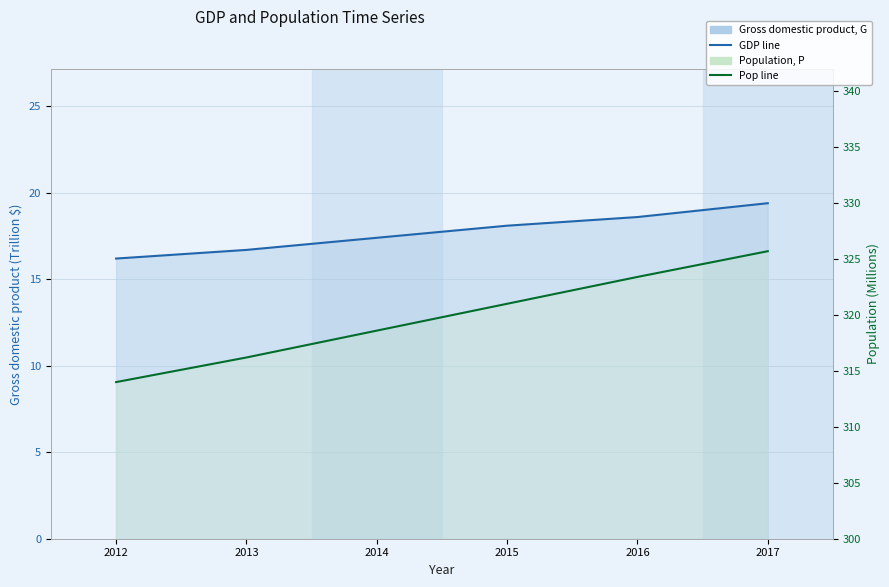

Rank the series by their average value, from highest to lowest.

Population, P, Gross domestic product, G